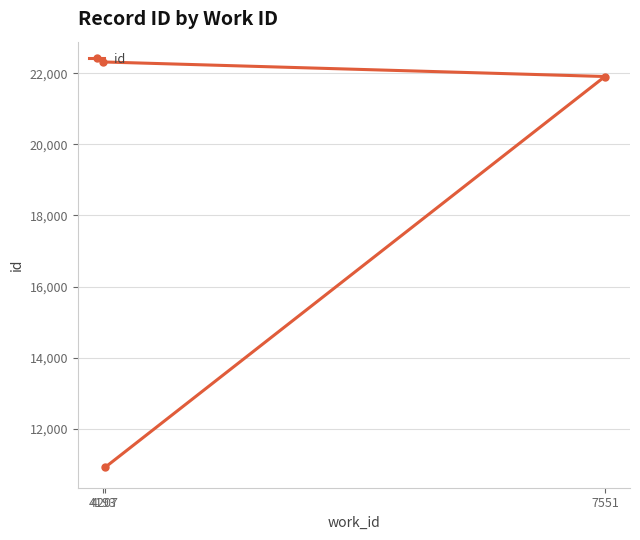

How many lines are shown in the chart?

1